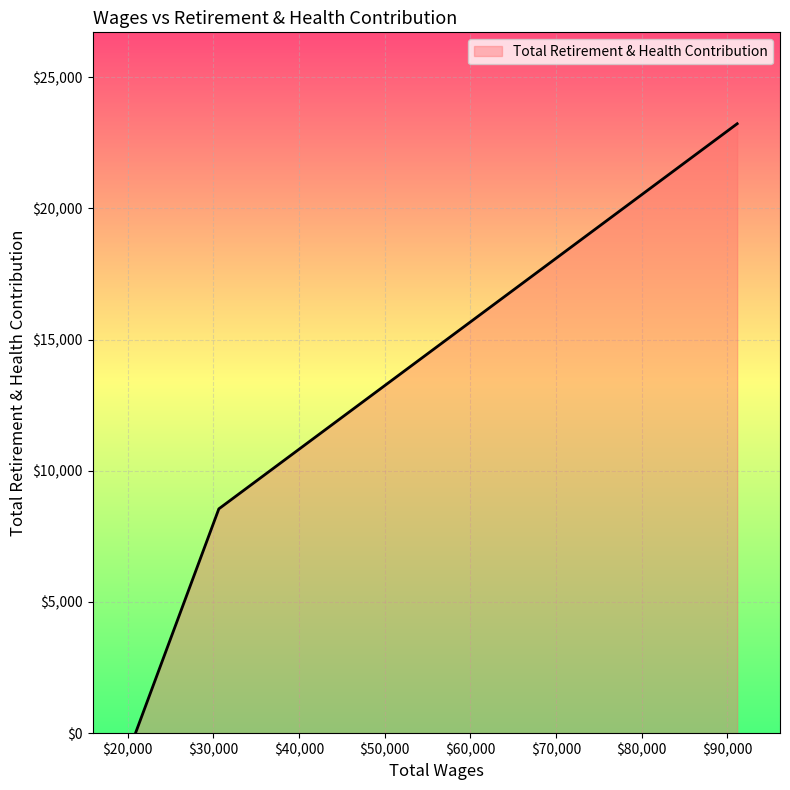

What is the difference between the maximum and minimum values?

23221